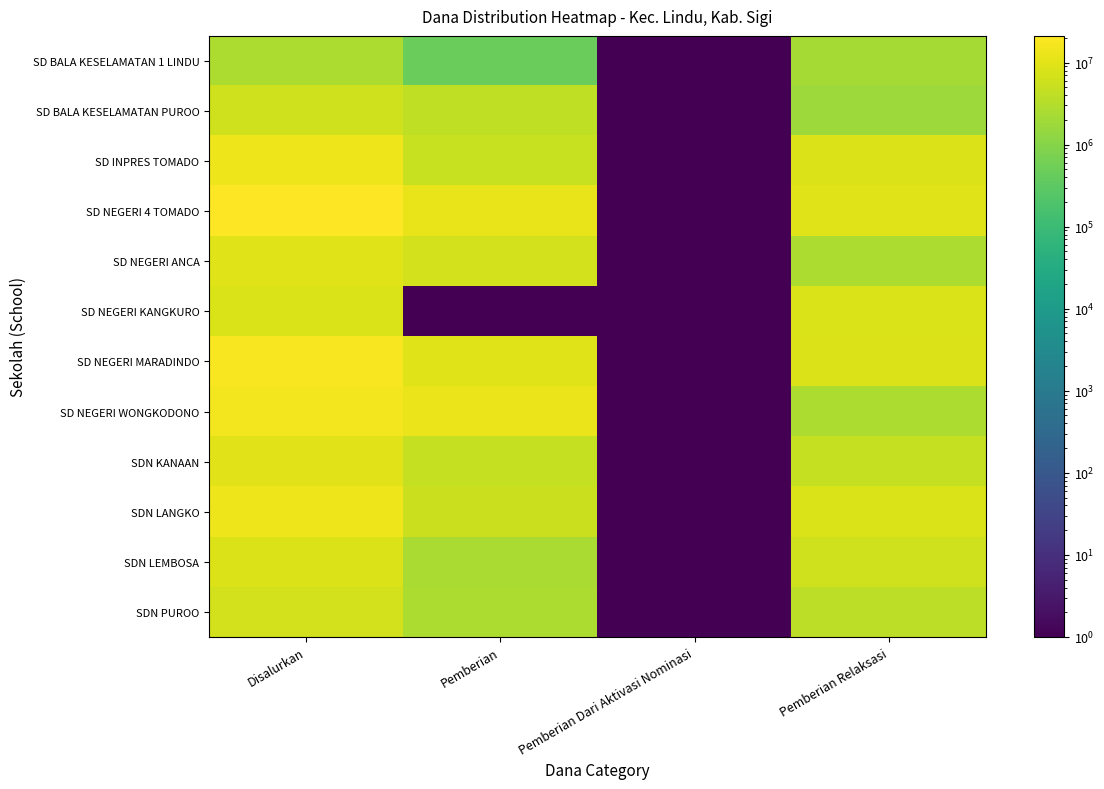

What is the greatest value displayed?

21150000